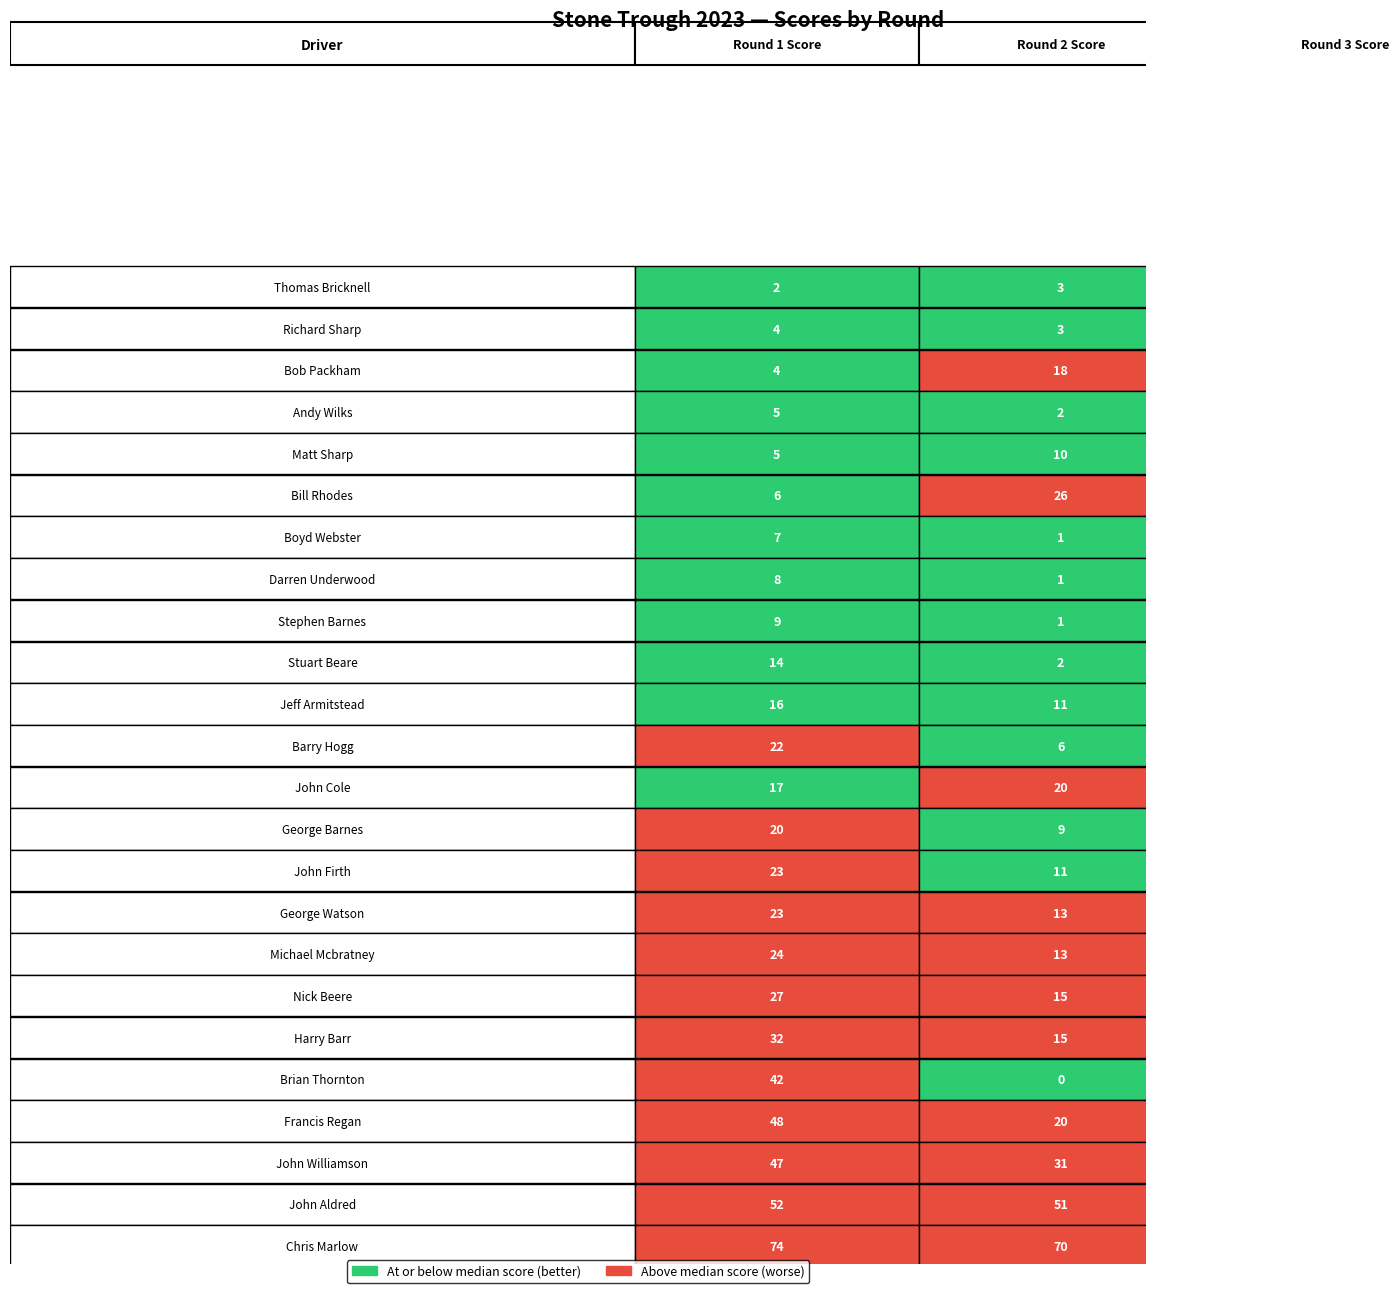

What is the sum of all Round 3 Score values?

366